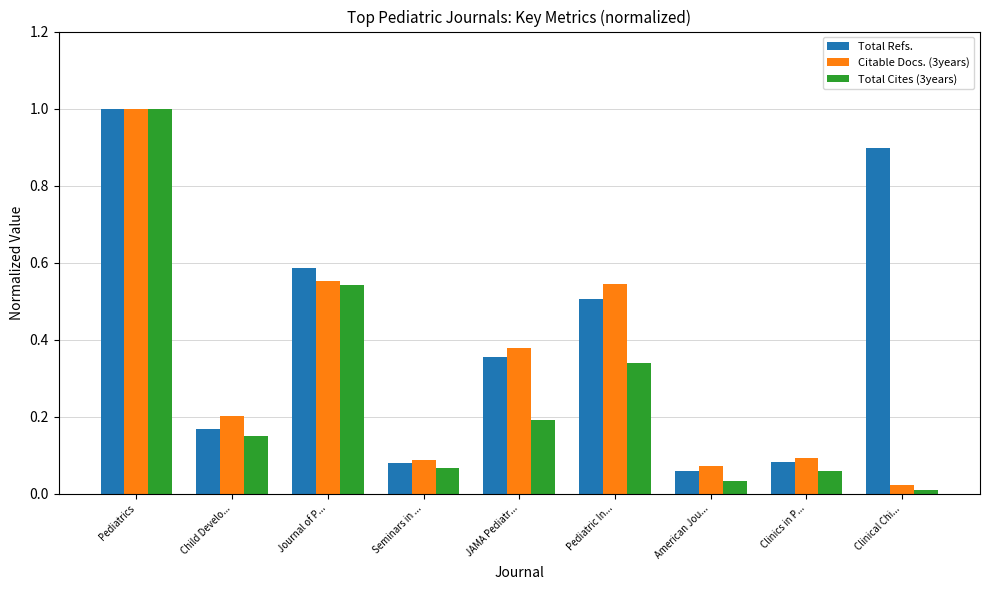

What is the label of the 5th bar from the left?

JAMA Pediatr...